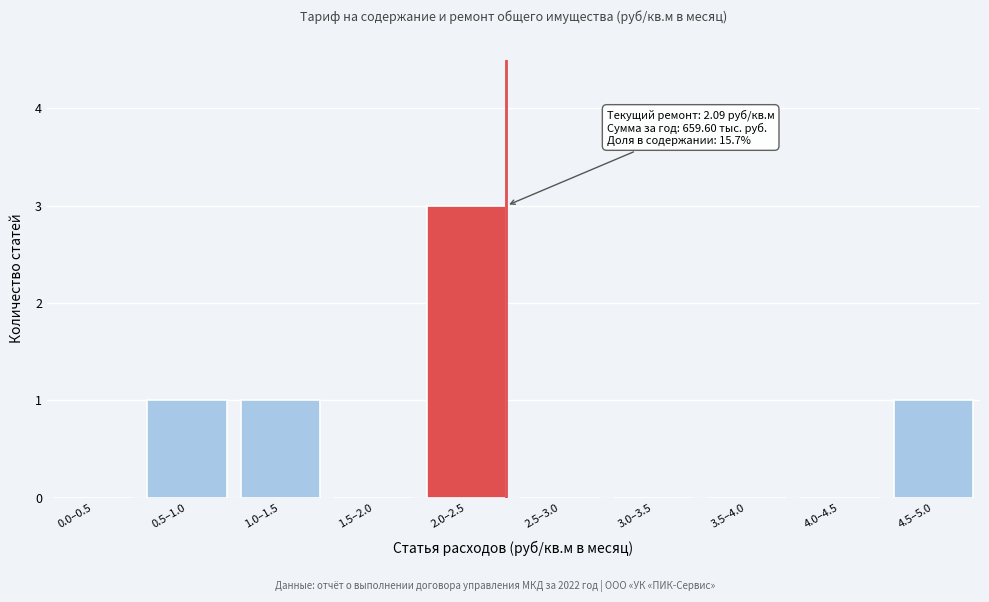

Reading right to left, extract all data points from this chart.

4.5–5.0=1	4.0–4.5=0	3.5–4.0=0	3.0–3.5=0	2.5–3.0=0	2.0–2.5=3	1.5–2.0=0	1.0–1.5=1	0.5–1.0=1	0.0–0.5=0